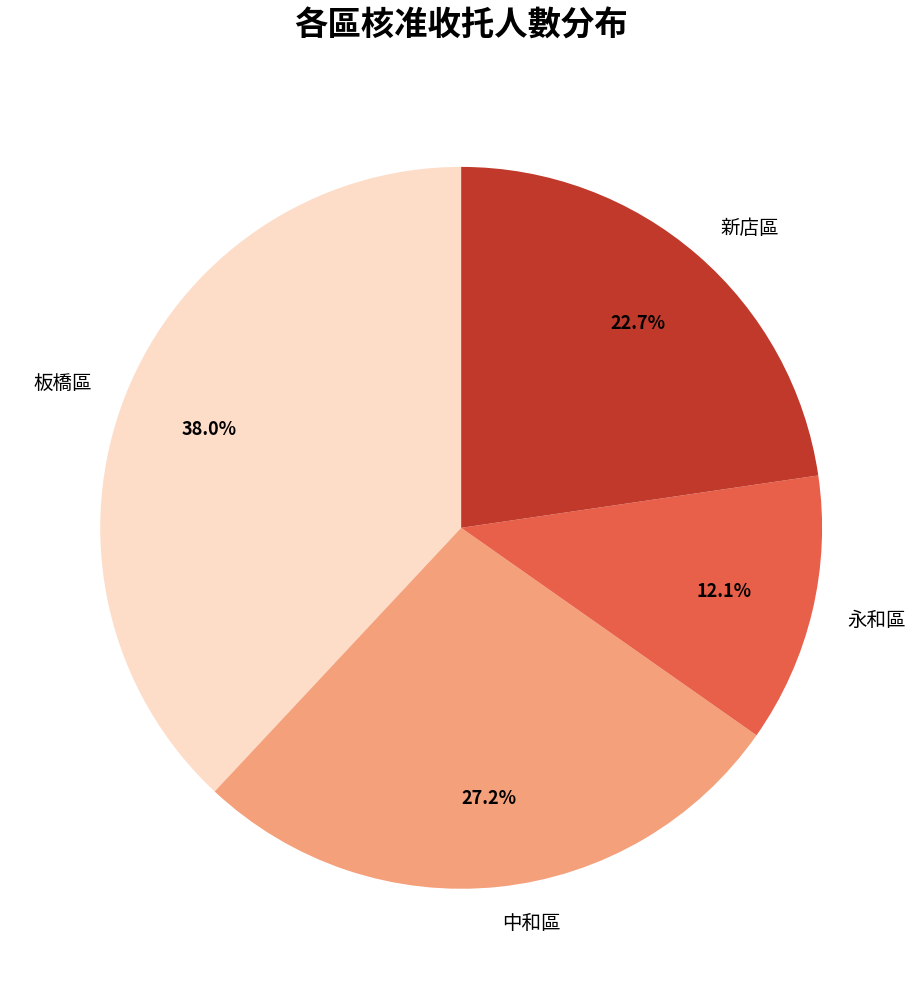

What percentage is the 板橋區 slice, to the nearest percent?

38%